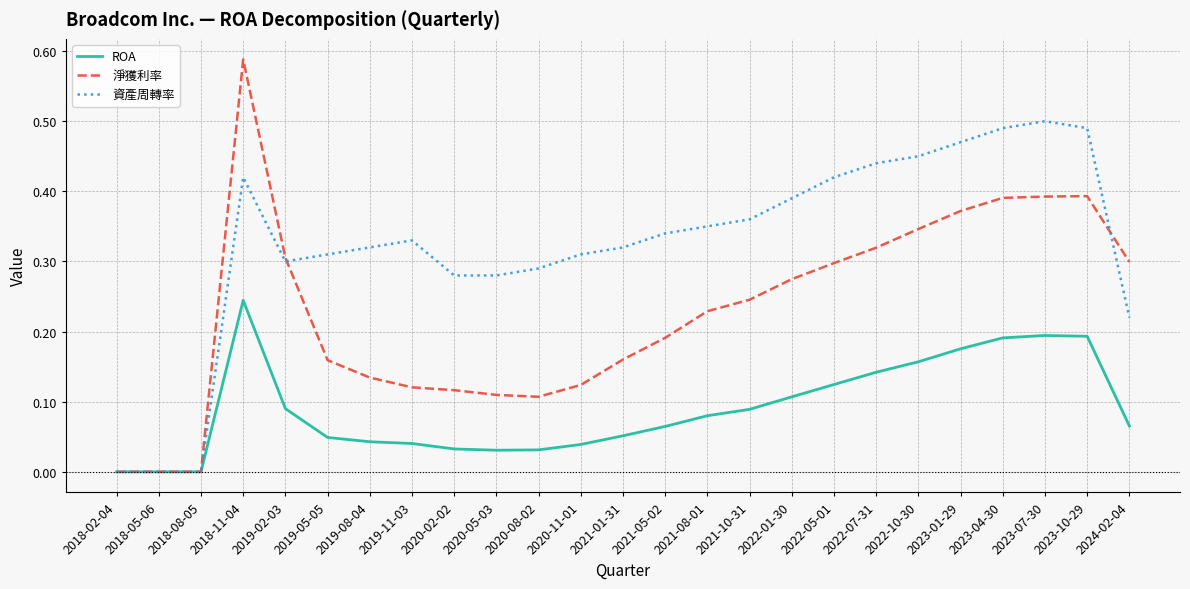

Which series has the largest range (max minus min)?

淨獲利率